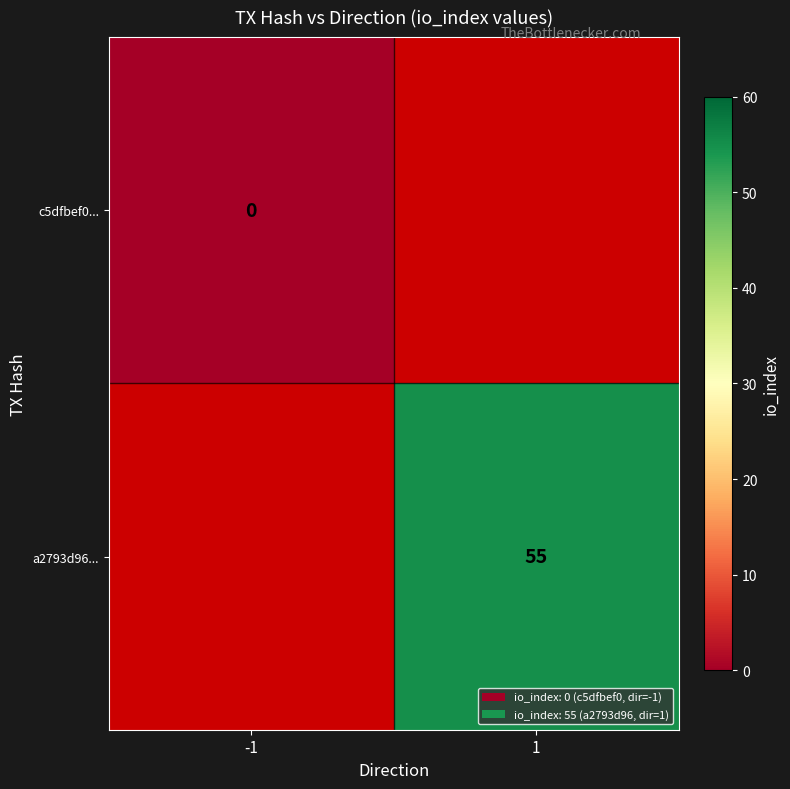

The value of a2793d96... at 1 is 55. True or false?

True